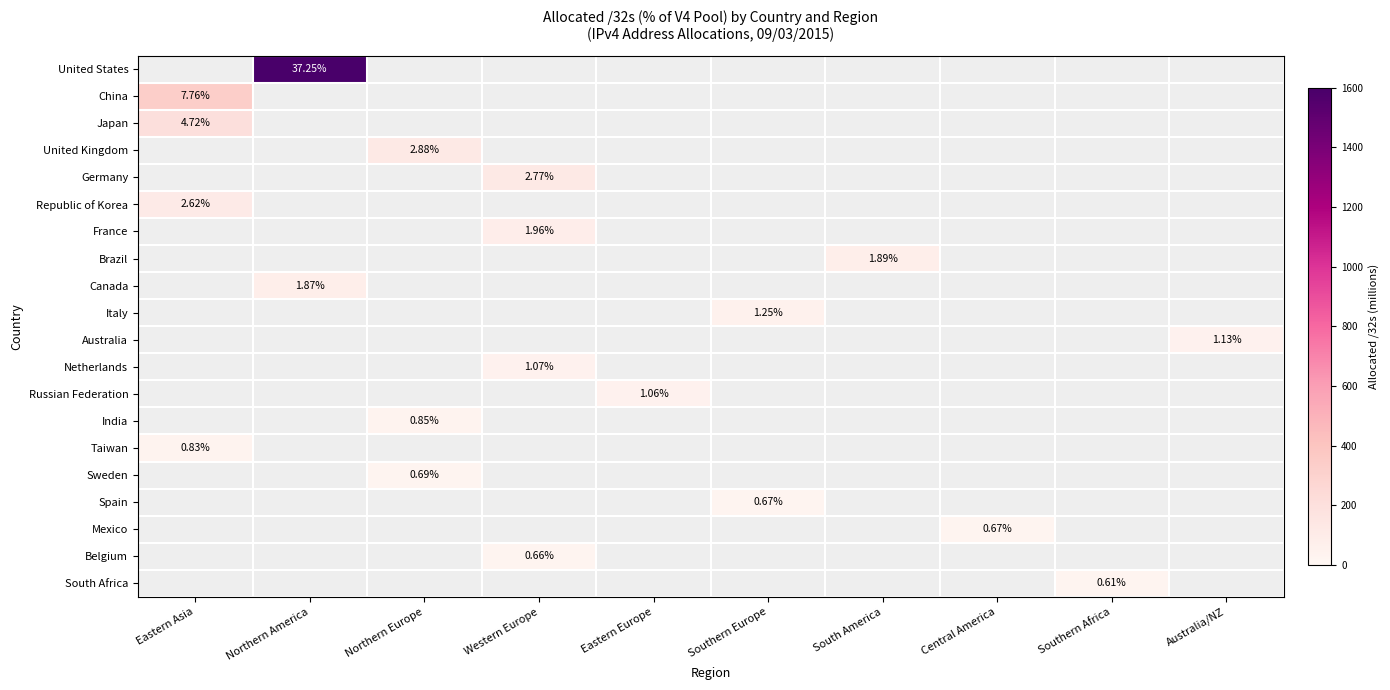

Which has a higher value, Australia/NZ or Eastern Europe?

Eastern Europe